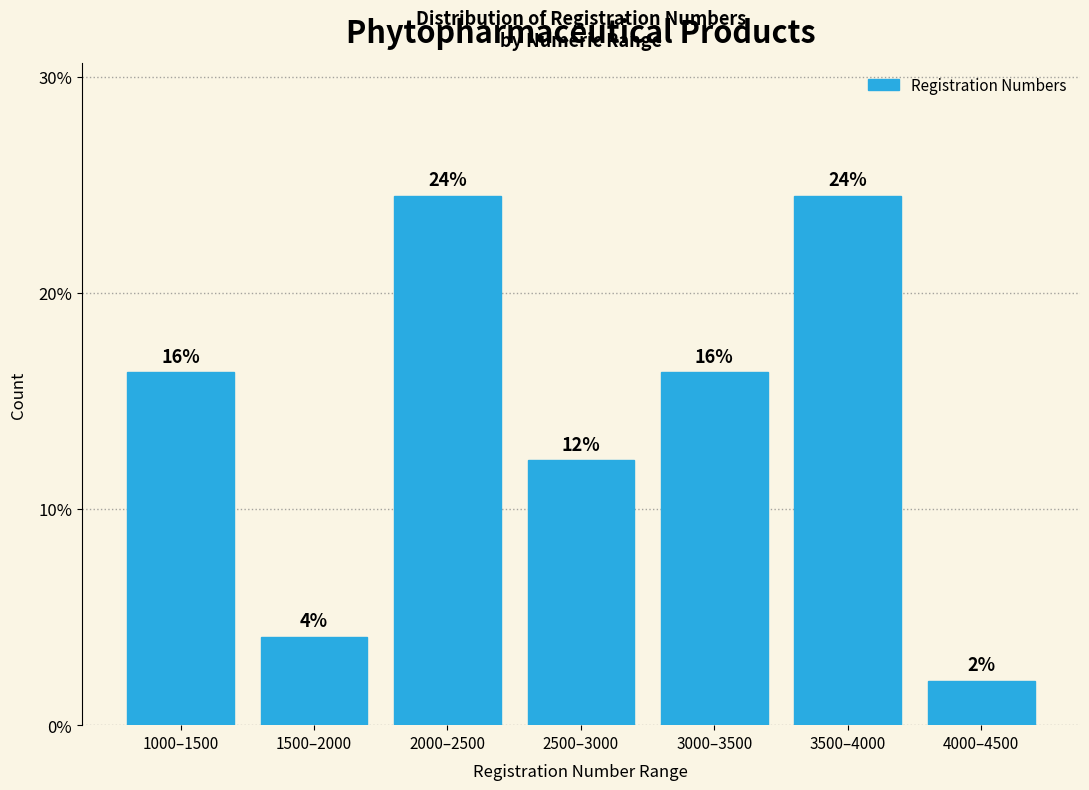

Does the chart contain any negative values?

No